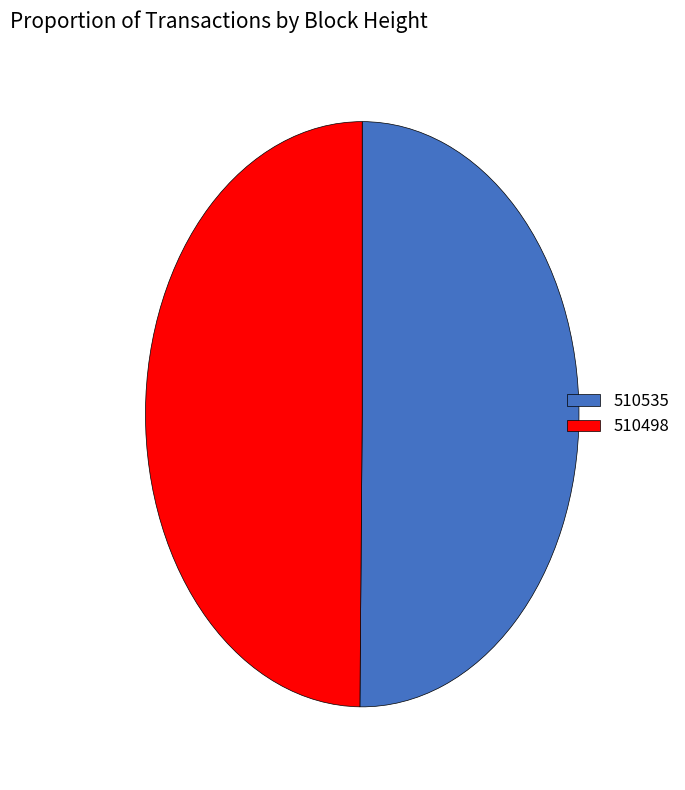

Is the sum of 510535 and 510498 greater than half?

Yes